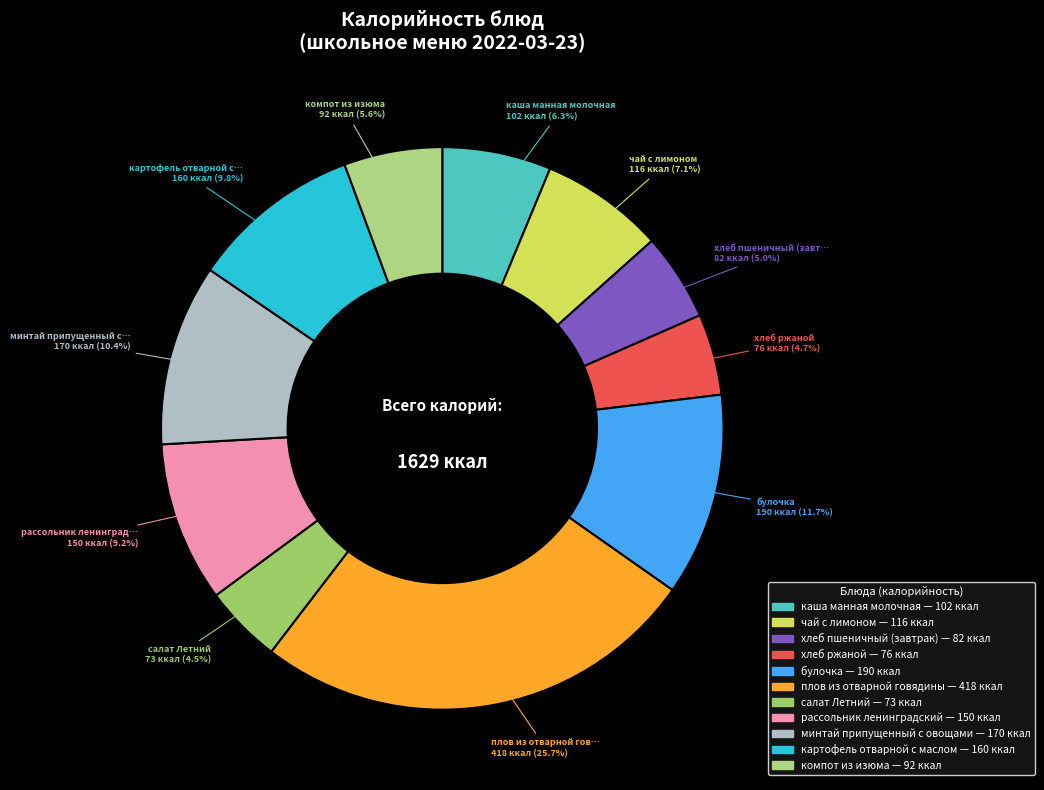

How many segments does this pie chart have?

11